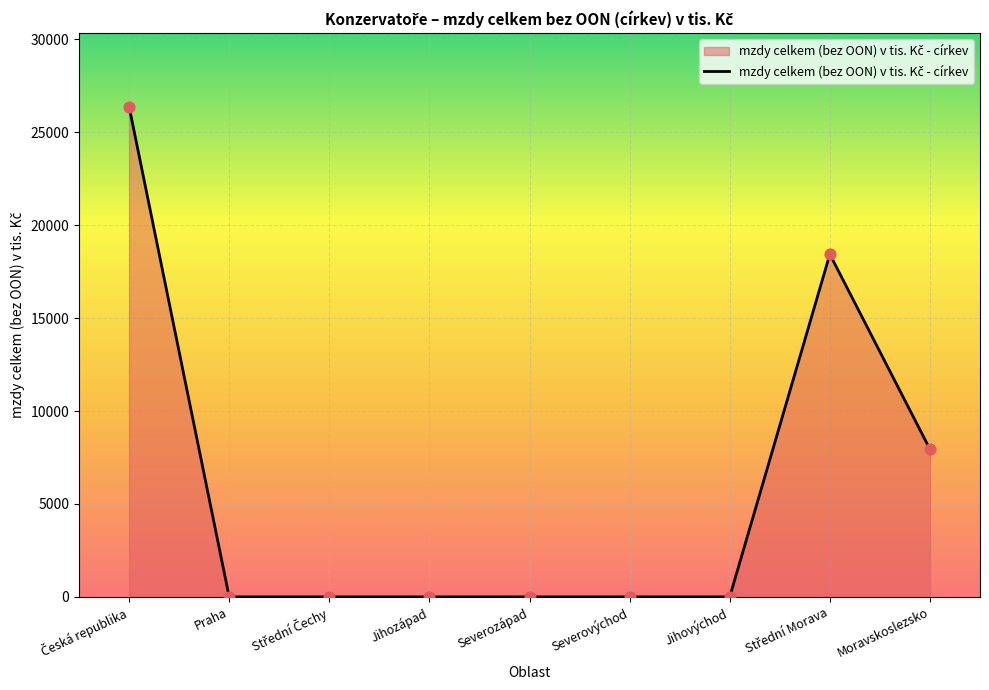

What is the change in value from Jihovýchod to Moravskoslezsko?

+7943.9